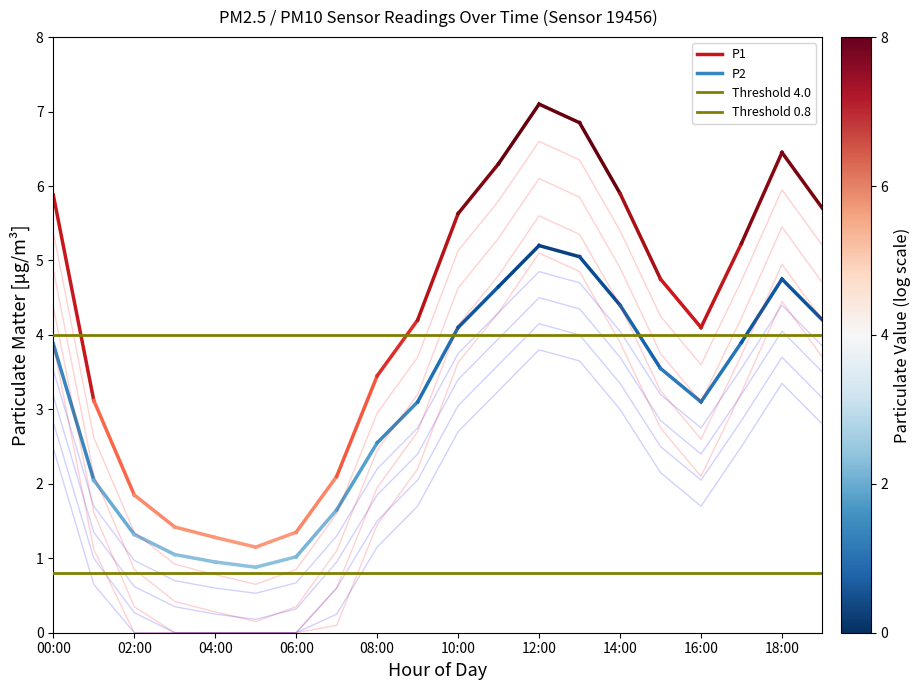

True or false: P2 and P1 intersect in this chart.

False